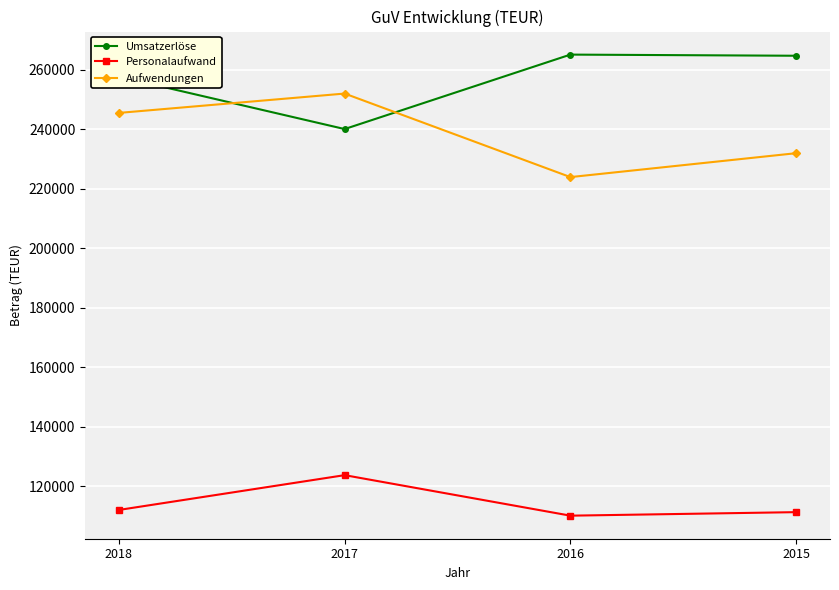

True or false: Personalaufwand and Aufwendungen intersect in this chart.

False